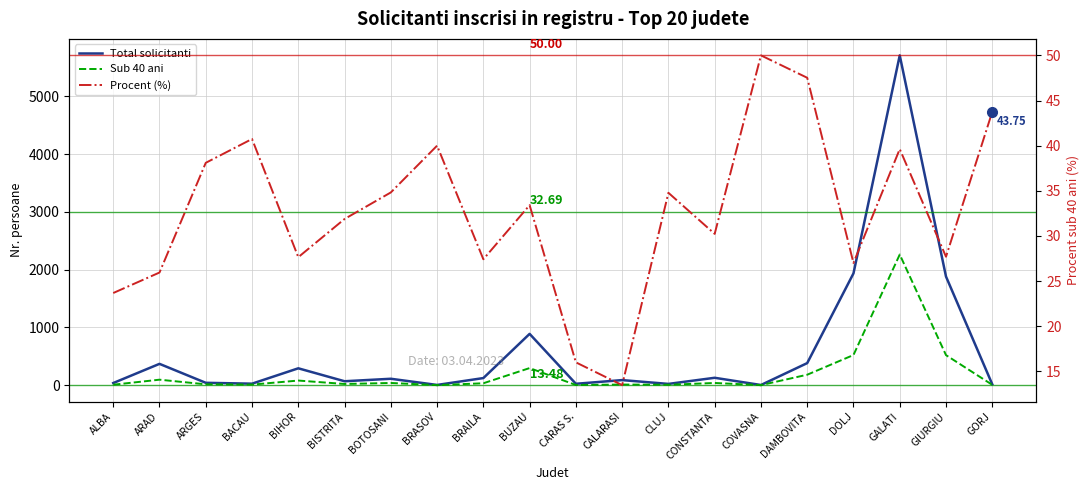

What are all the series names shown in the legend?

Total solicitanti, Sub 40 ani, Procent (%)